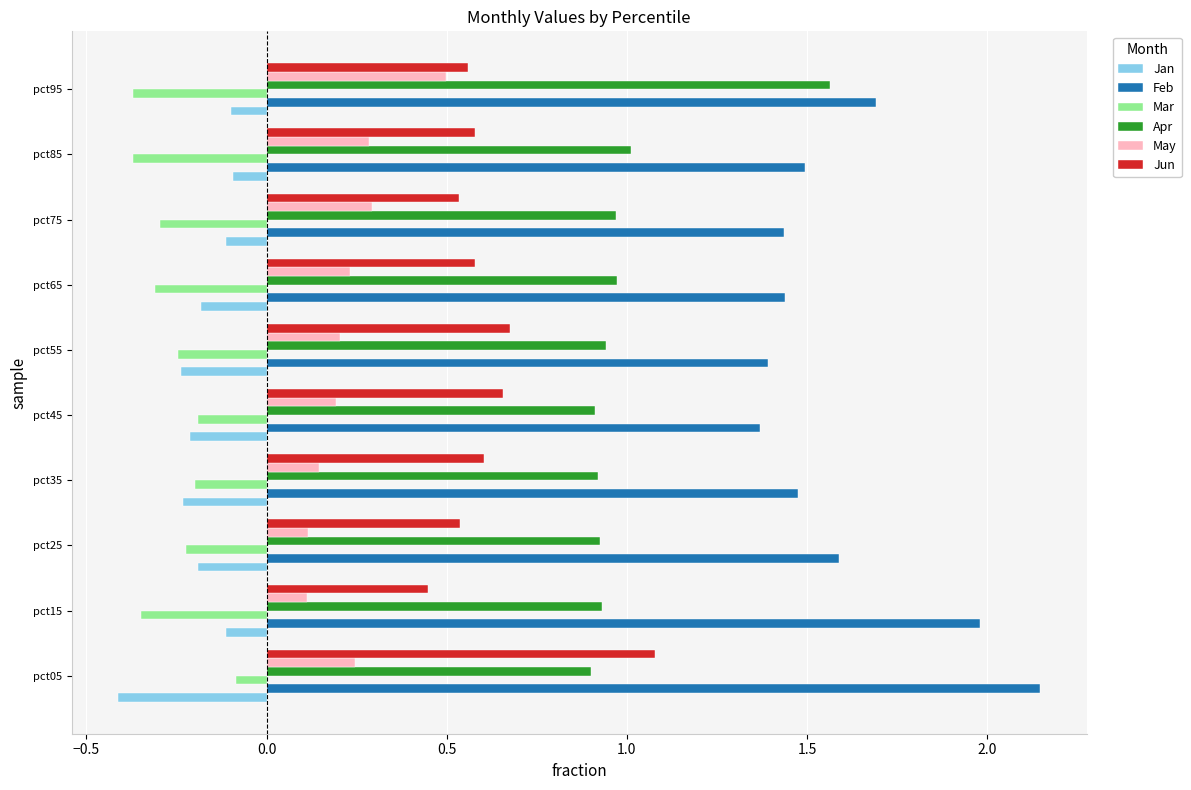

Count the Jun values in the range 0 to 1.

9